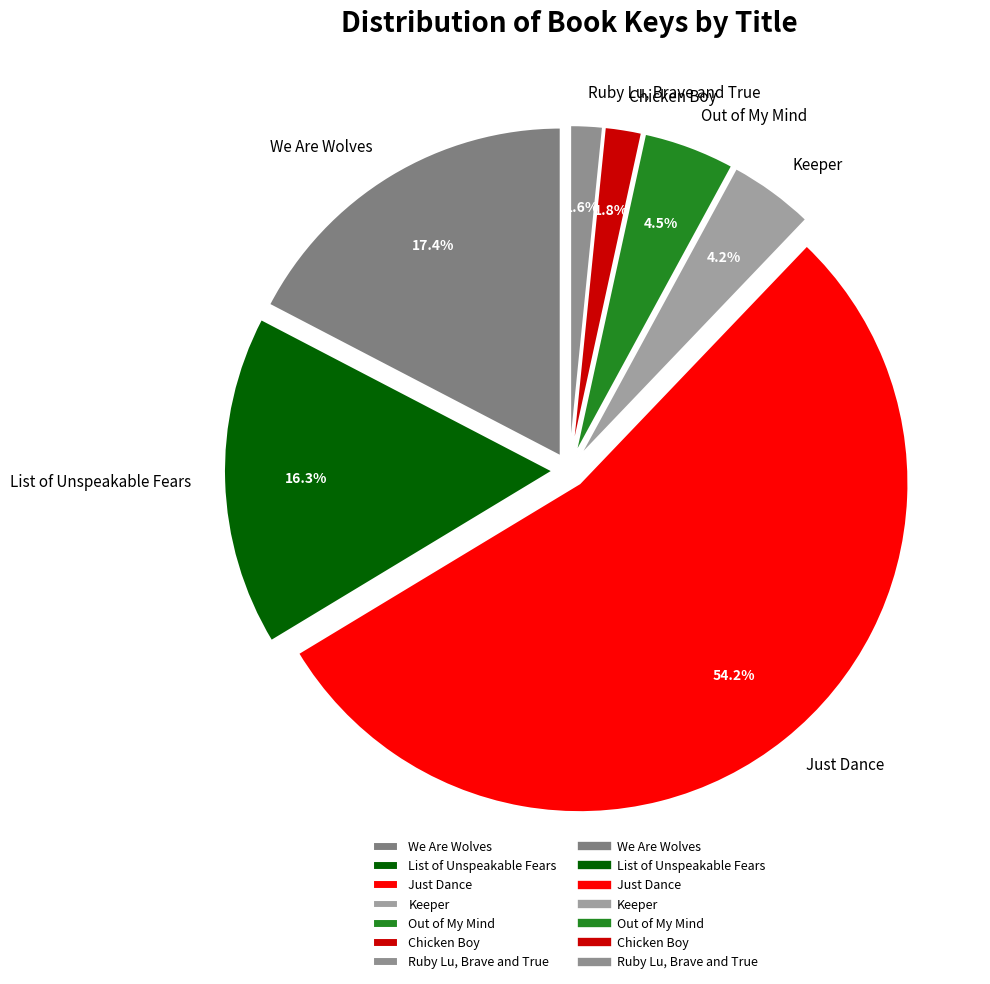

Which has a higher value, Ruby Lu, Brave and True or Out of My Mind?

Out of My Mind